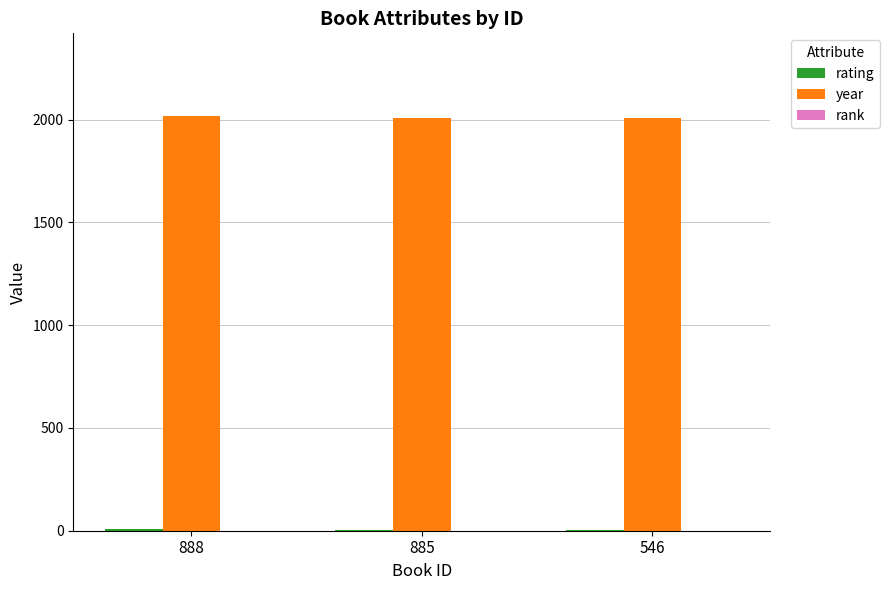

What is the sum of all year values?

6028